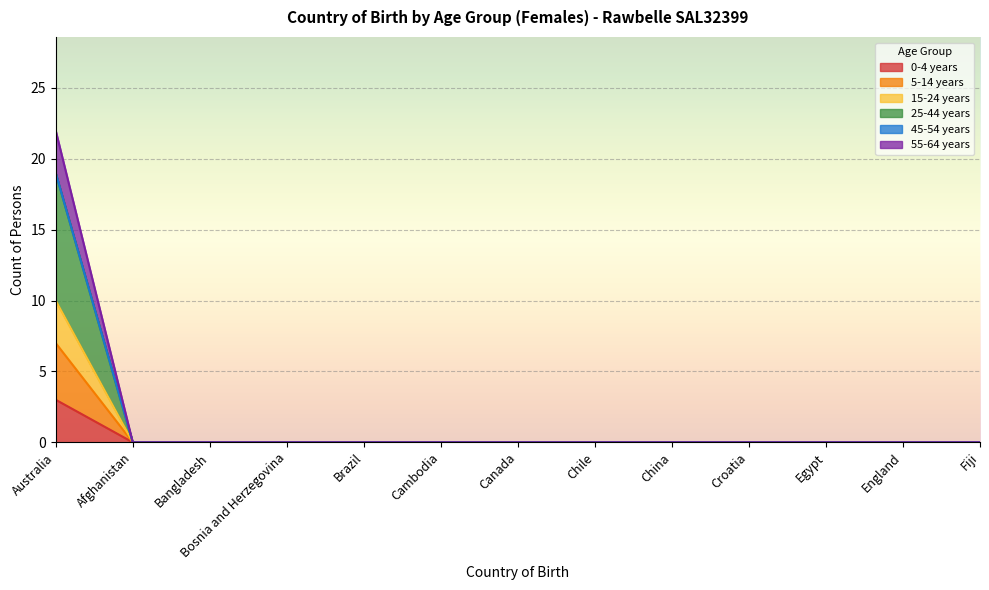

The value of 15-24 years at Bosnia and Herzegovina is -13. True or false?

False